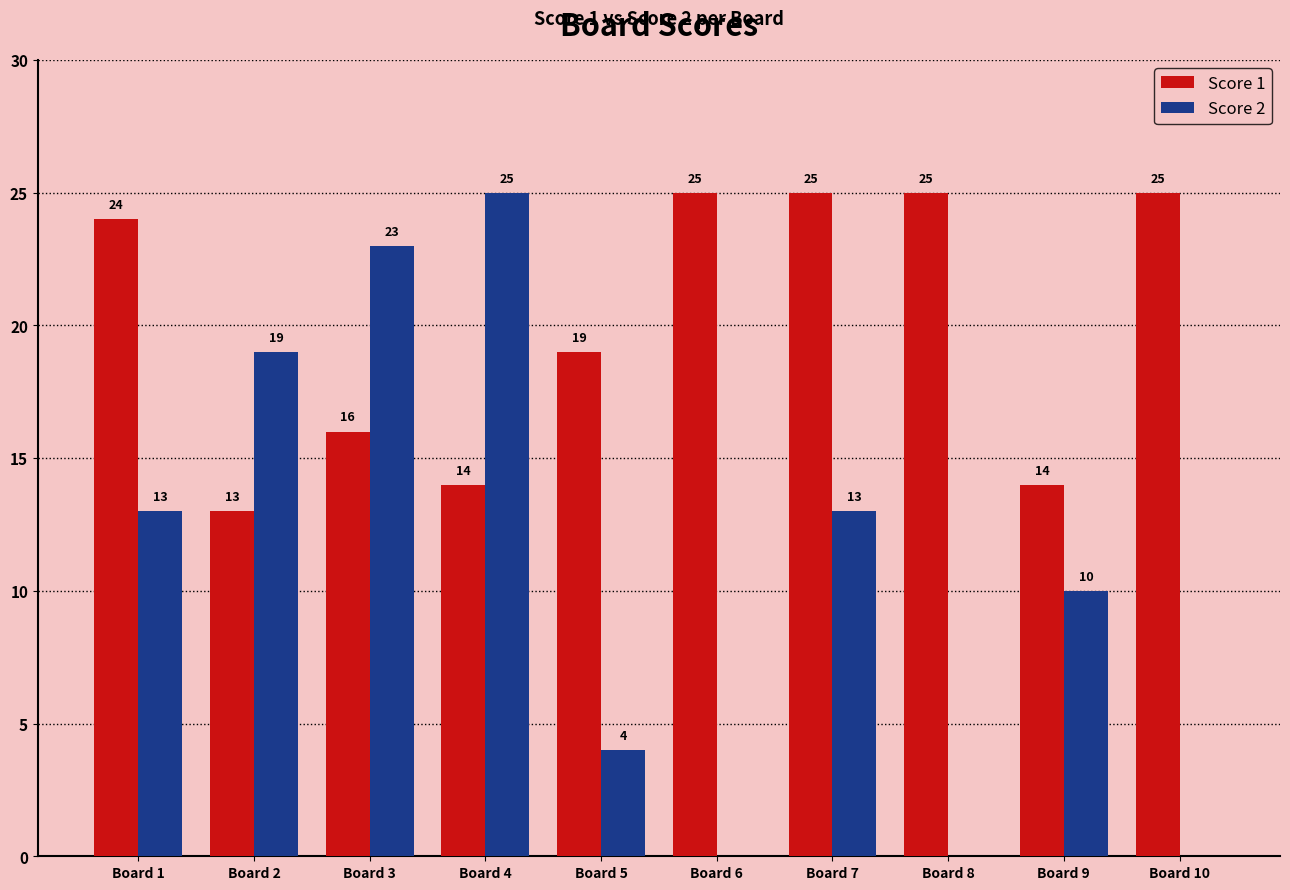

What is the total value across all series at Board 2?

32